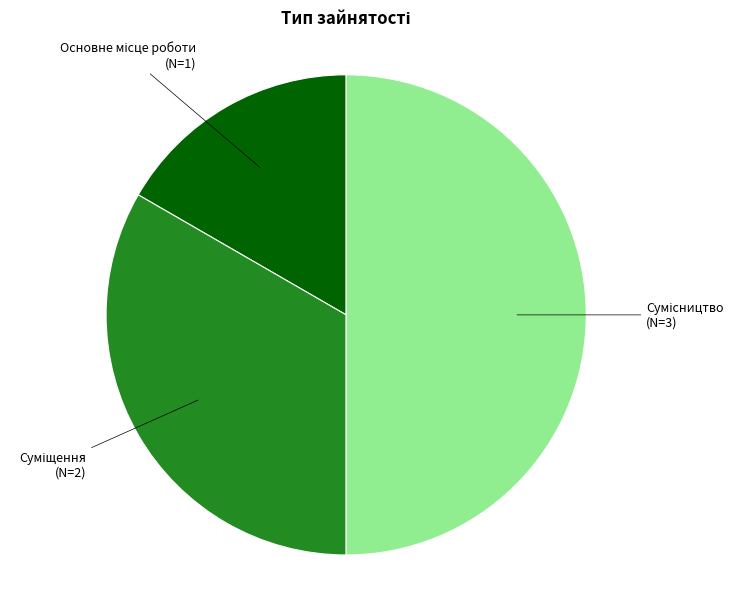

Which category has the biggest portion of the pie?

Сумісництво